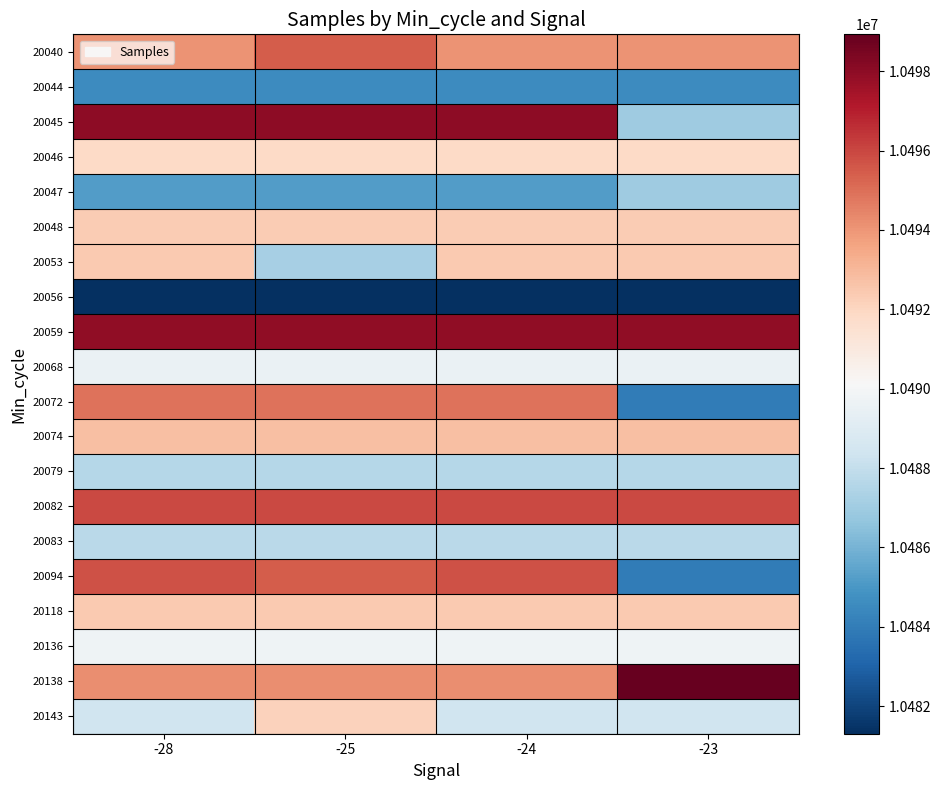

Which has a higher value, -24 or -28?

-24